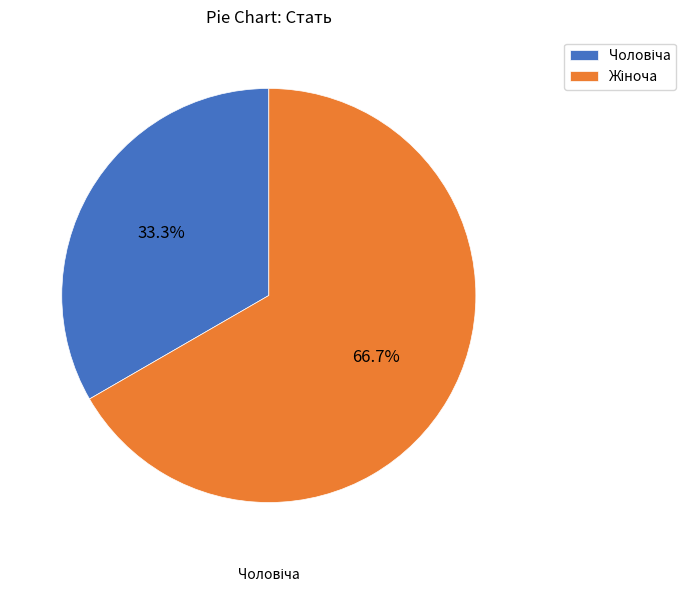

Is there any slice that represents more than half of the pie?

Yes